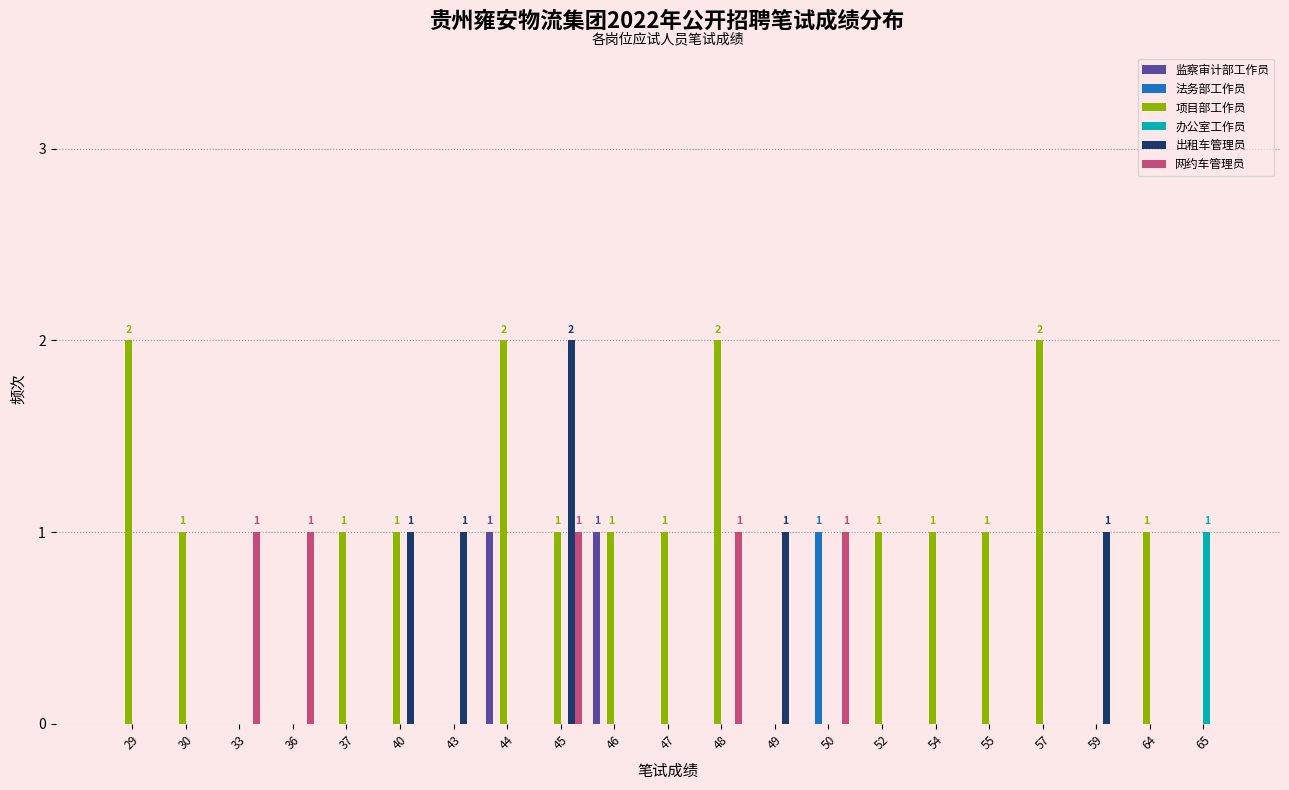

What is the total value across all series at 29?

2